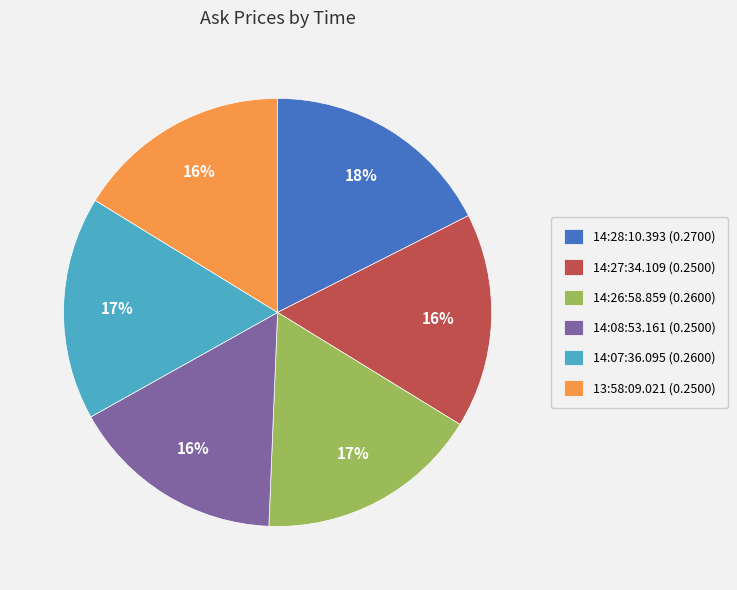

True or false: 14:08:53.161 accounts for 30% of the total.

False